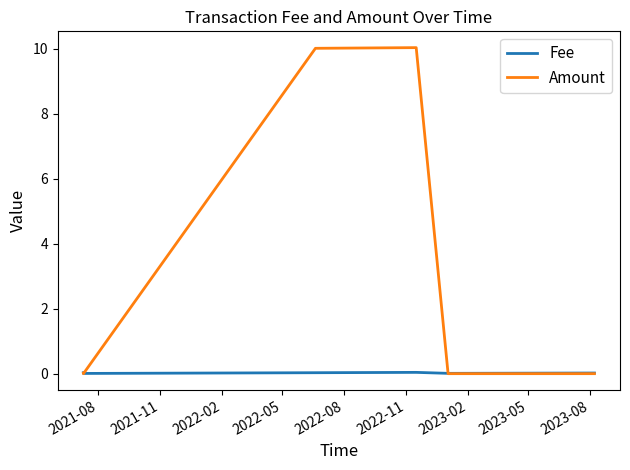

True or false: Amount has more than 2 interior local peaks.

False